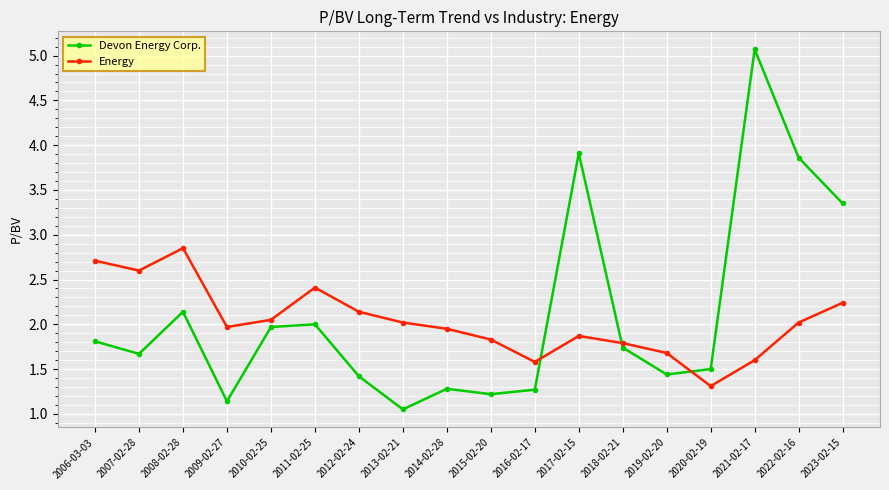

At how many categories does at least one series exceed 3?

4